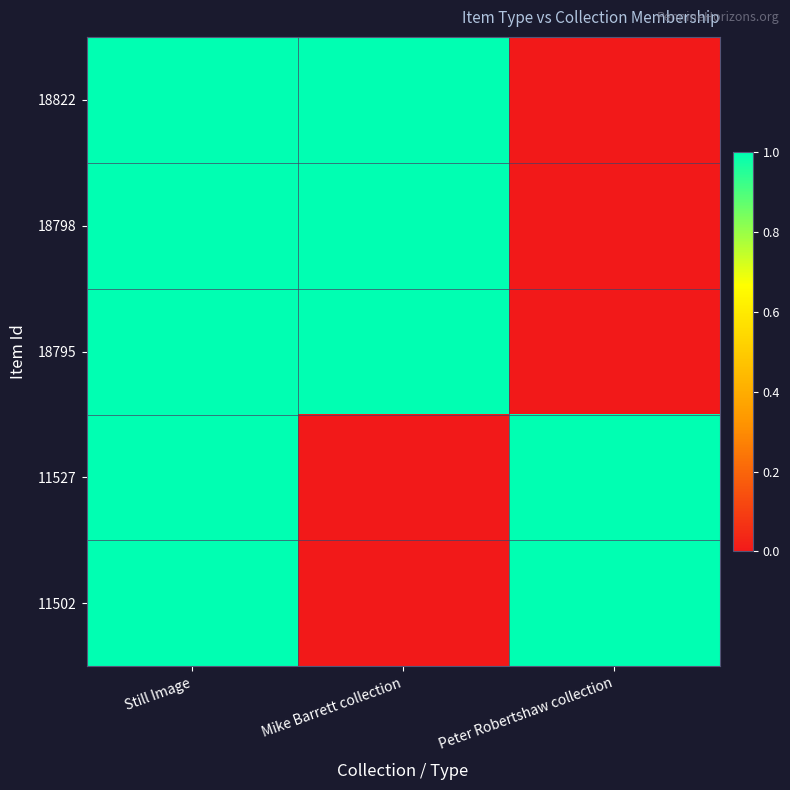

Which series changed the most between Still Image and Peter Robertshaw collection?

18822